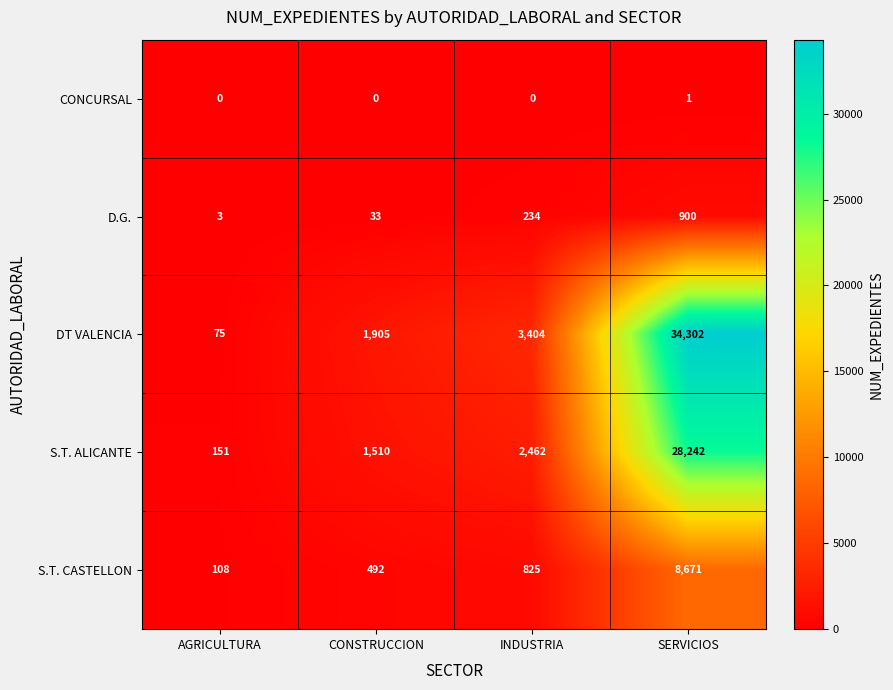

Which series has the largest total across all categories?

DT VALENCIA